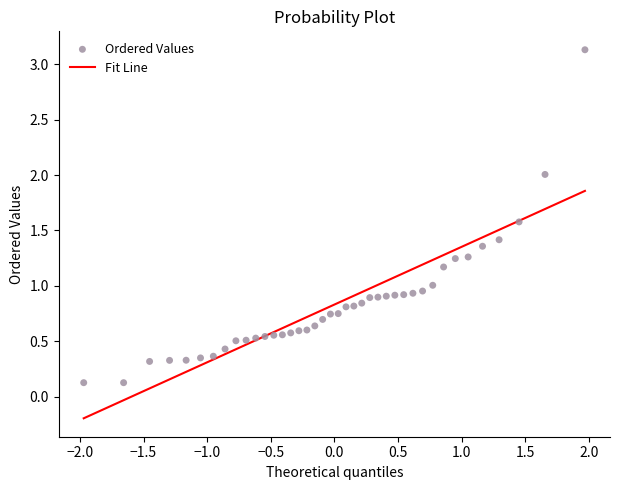

What is the range of Y values (max minus min)?

3.0